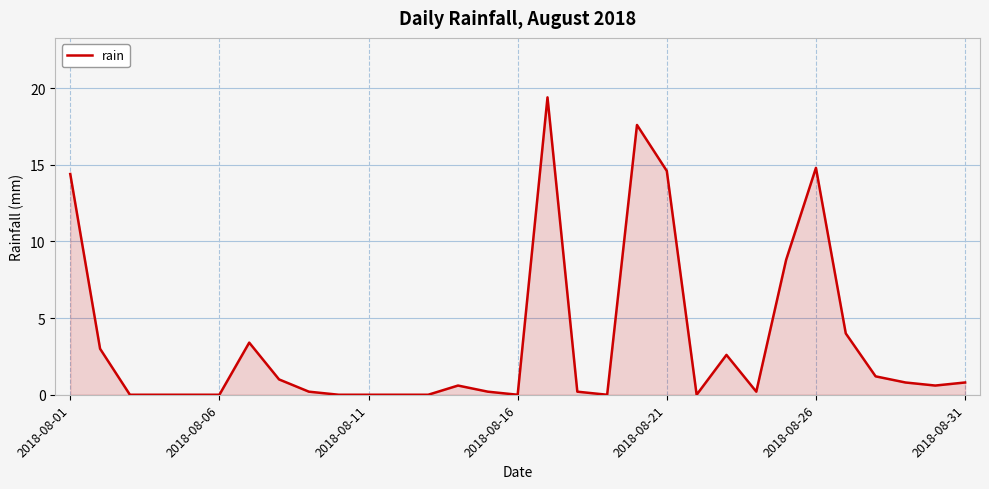

Reading left to right, what are all the values shown in this chart?

14.4	3.0	0.0	0.0	0.0	0.0	3.4	1.0	0.2	0.0	0.0	0.0	0.0	0.6	0.2	0.0	19.4	0.2	0.0	17.6	14.6	0.0	2.6	0.2	8.8	14.8	4.0	1.2	0.8	0.6	0.8